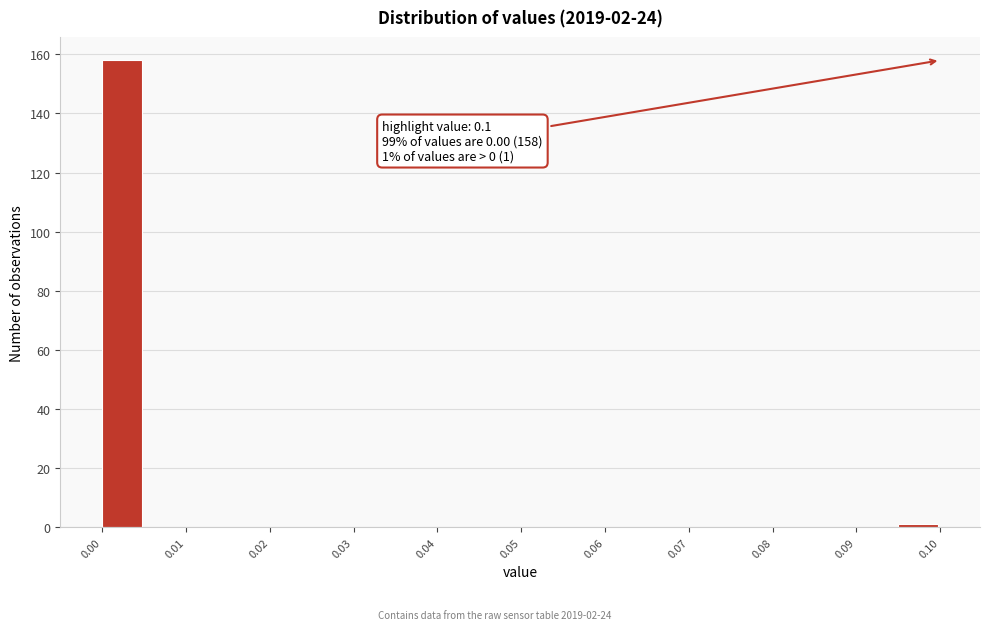

Which range on the x-axis has the tallest bar?

0.000 to 0.005